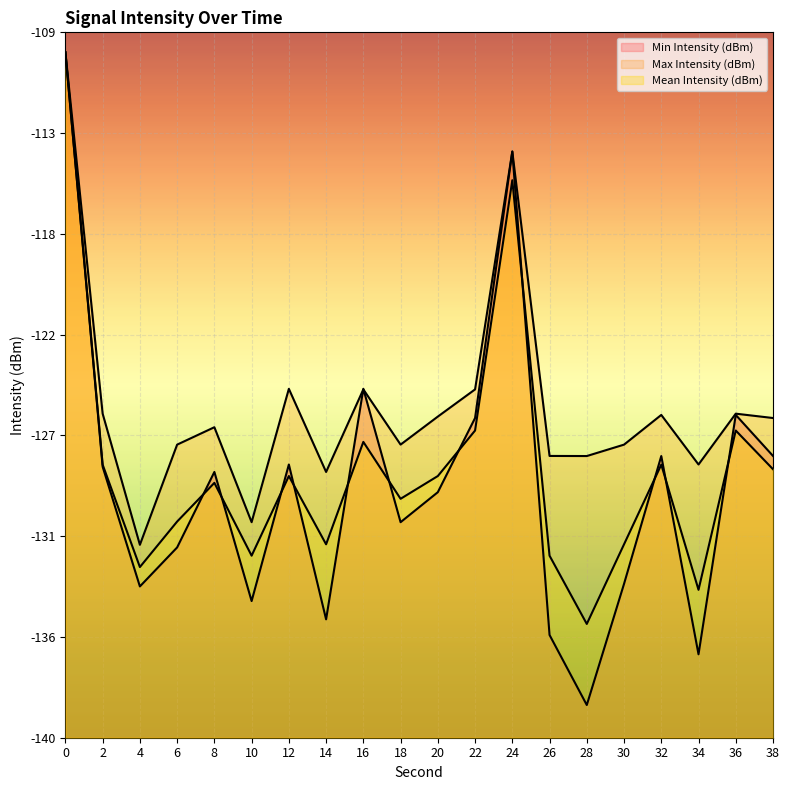

Rank the series by their average value, from highest to lowest.

Max Intensity (dBm), Mean Intensity (dBm), Min Intensity (dBm)